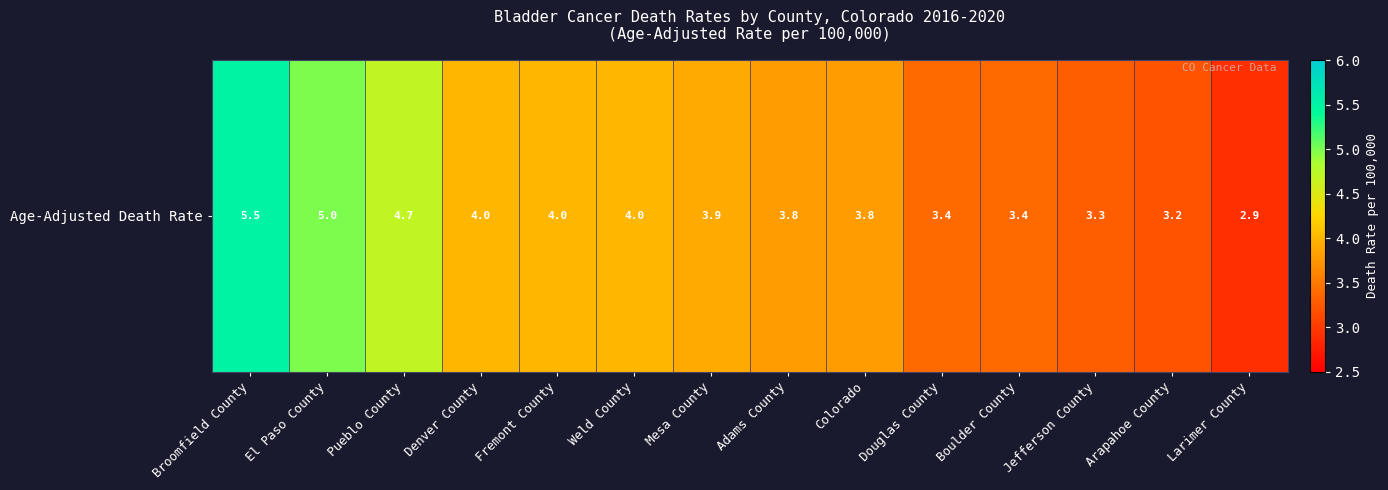

Rank the categories by value from highest to lowest.

Broomfield County, El Paso County, Pueblo County, Denver County, Fremont County, Weld County, Mesa County, Adams County, Colorado, Douglas County, Boulder County, Jefferson County, Arapahoe County, Larimer County